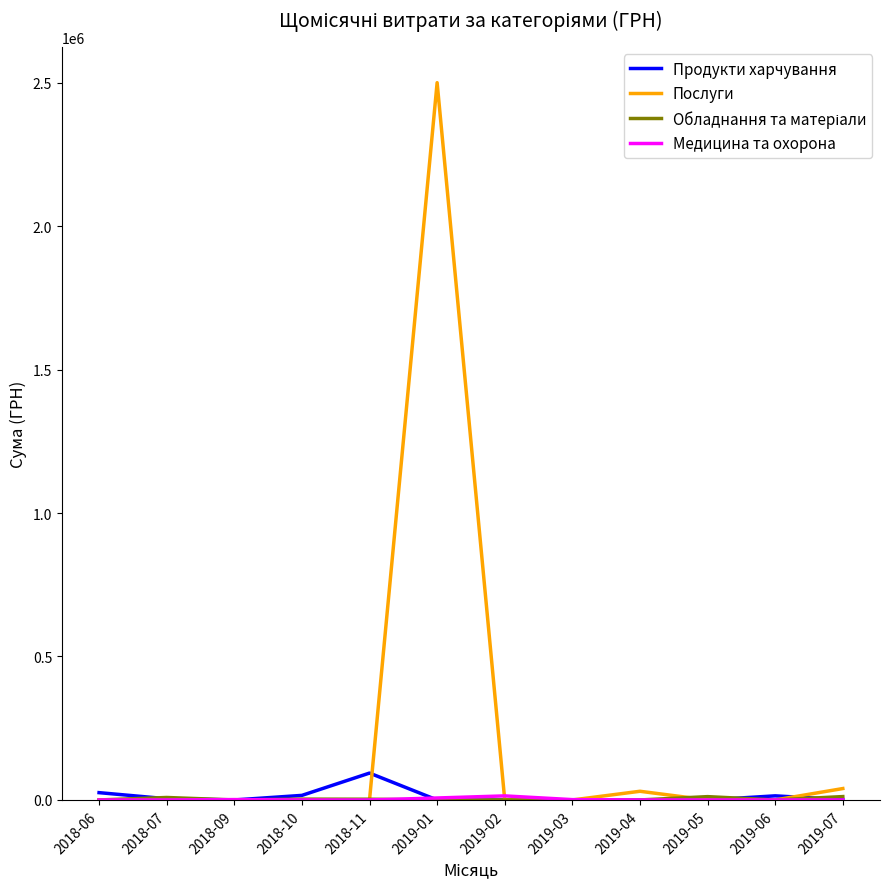

Is this an area chart (filled region under the line)?

No